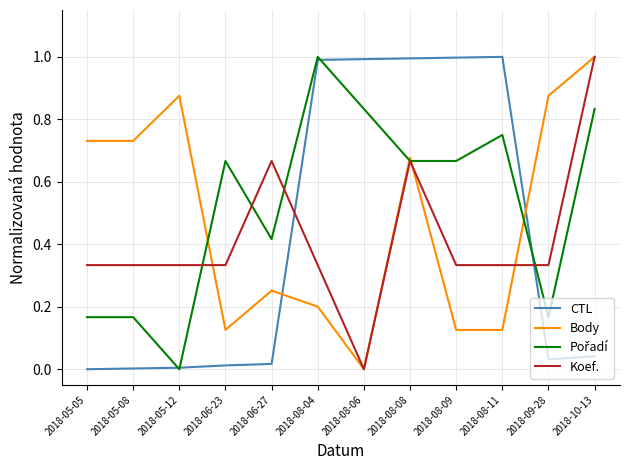

What is the total value across all series at 2018-08-08?

3.0